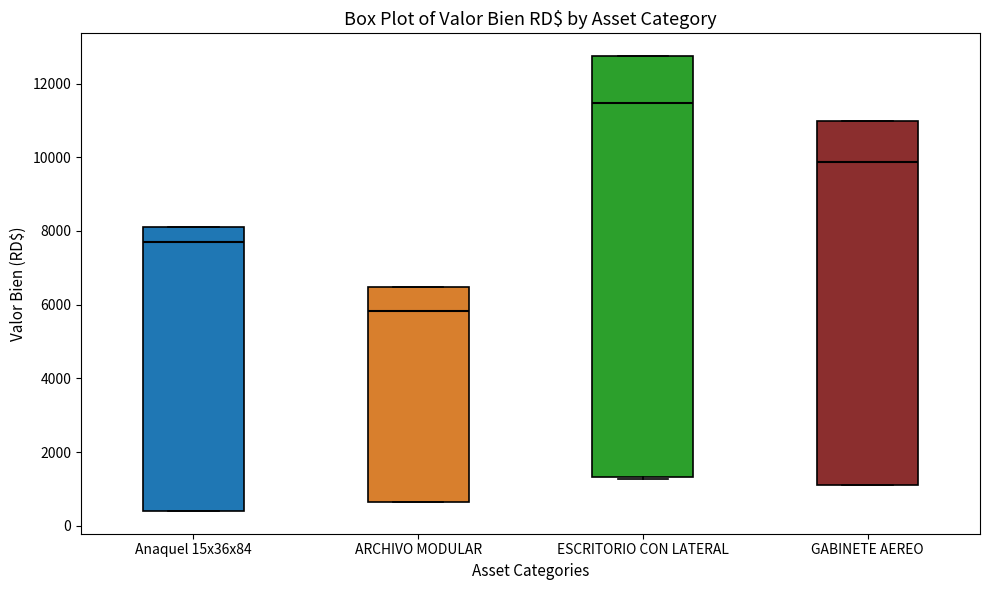

Reading left to right, transcribe this box plot: for each box, give where its median line is, the range the box spans, and where its two whiskers end, as read against the y-axis. The values are not printed on the chart, so give them approximately, as read against the axis.

Anaquel 15x36x84: median 7800, box 400 to 8200, whiskers 400 to 8200
ARCHIVO MODULAR: median 5800, box 600 to 6400, whiskers 600 to 6400
ESCRITORIO CON LATERAL: median 11400, box 1400 to 12800, whiskers 1200 to 12800
GABINETE AEREO: median 9800, box 1000 to 11000, whiskers 1000 to 11000